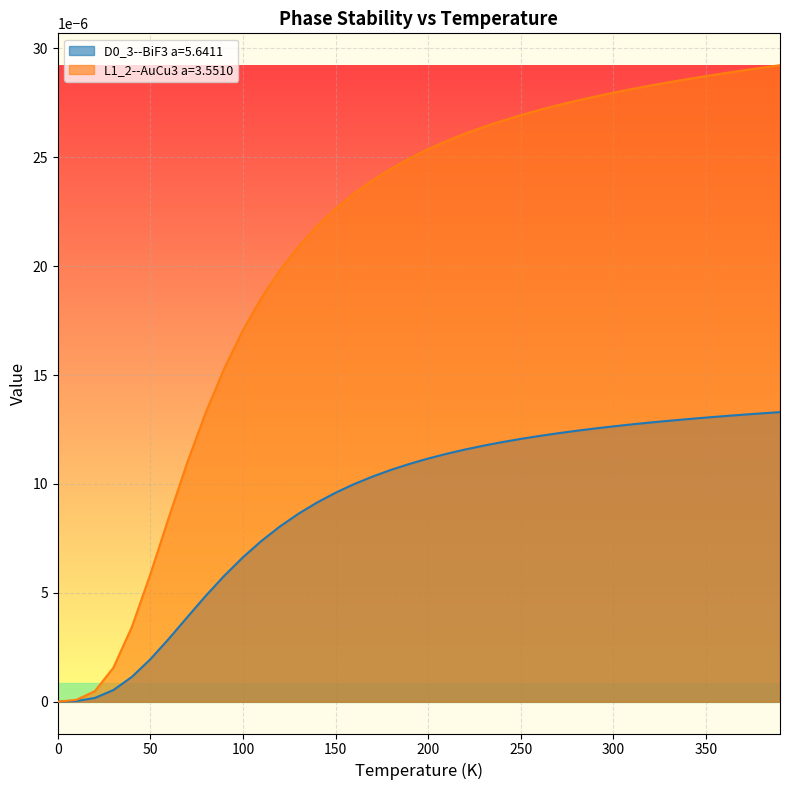

Which series has the largest range (max minus min)?

L1_2--AuCu3 a=3.5510